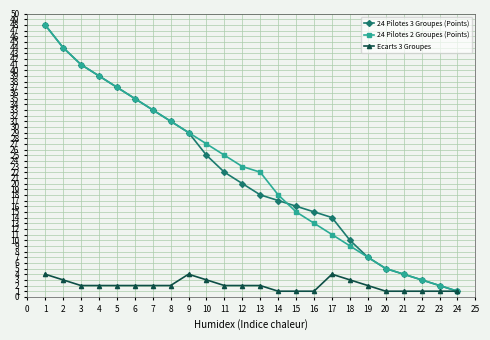

What are all the series names shown in the legend?

24 Pilotes 3 Groupes (Points), 24 Pilotes 2 Groupes (Points), Ecarts 3 Groupes